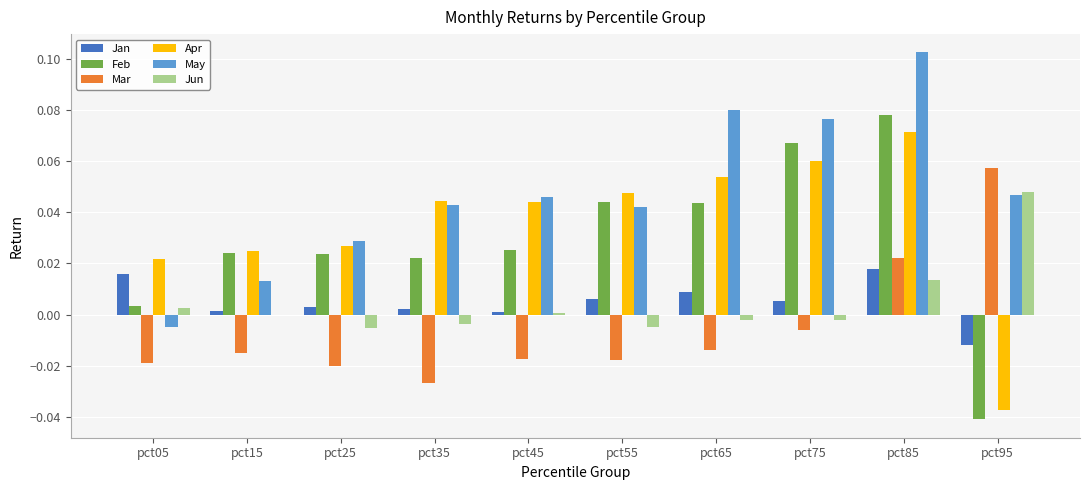

How many categories are shown in the chart?

10